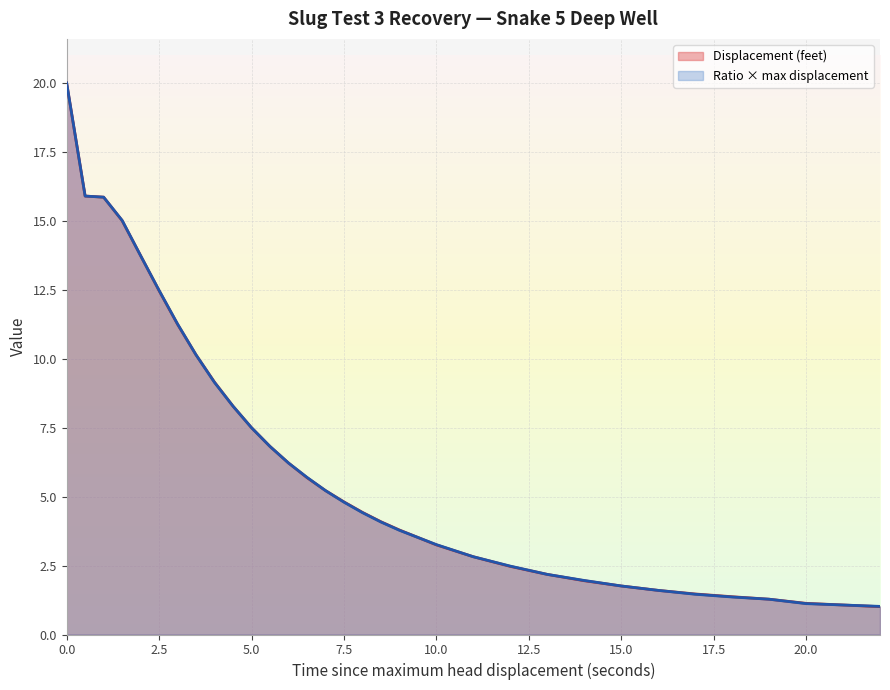

Reading left to right, extract all data points from this chart.

Displacement (feet): 20.0	15.9	15.9	15.0	13.7	12.5	11.2	10.1	9.2	8.3	7.5	6.8	6.2	5.7	5.2	4.8	4.4	4.1	3.8	3.2	2.8	2.5	2.2	1.9	1.8	1.6	1.5	1.4	1.3	1.1	1.0
Ratio of displacement to maximum displacement: 20.0	15.9	15.9	15.0	13.7	12.5	11.3	10.1	9.1	8.3	7.5	6.8	6.2	5.7	5.2	4.8	4.4	4.1	3.8	3.3	2.8	2.5	2.2	2.0	1.8	1.6	1.5	1.4	1.3	1.1	1.0